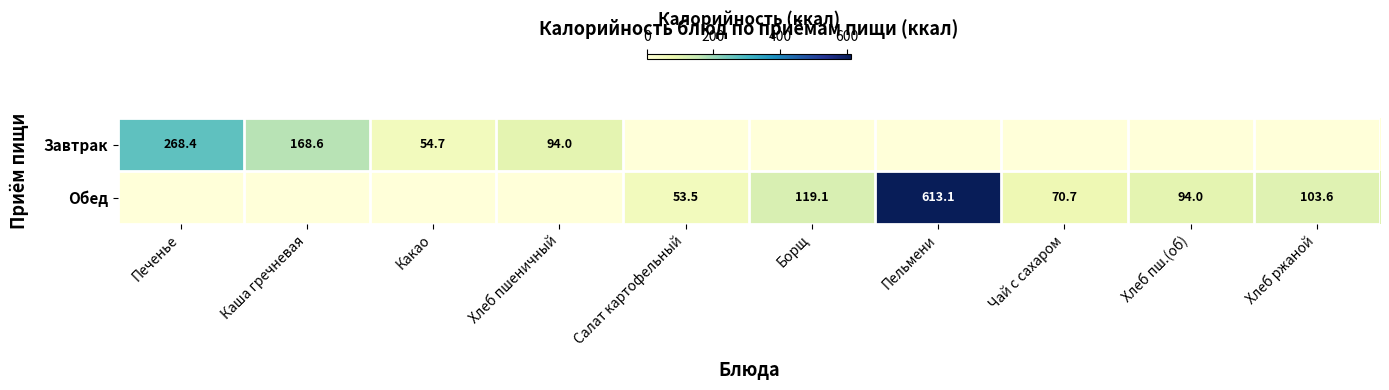

True or false: Завтрак has a value of 268.7 at Каша гречневая.

False